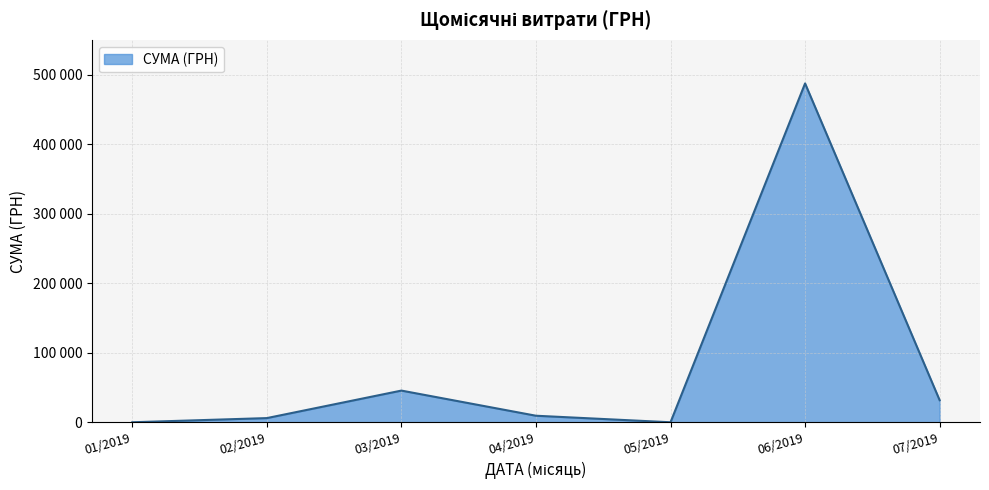

Does the chart have visible grid lines?

Yes